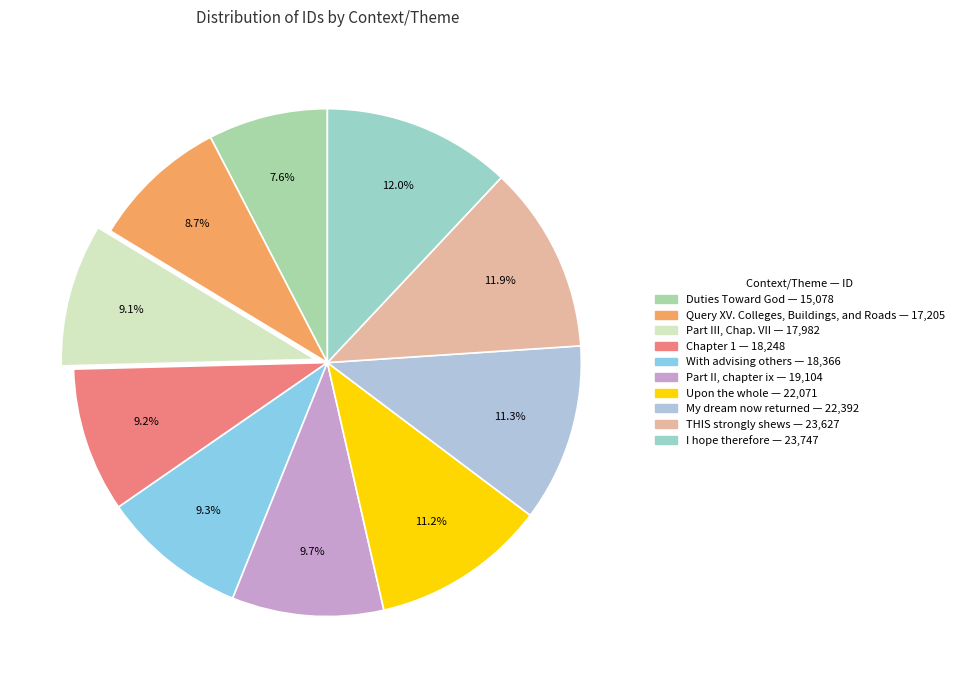

To the nearest percent, what is the average slice percentage?

10%